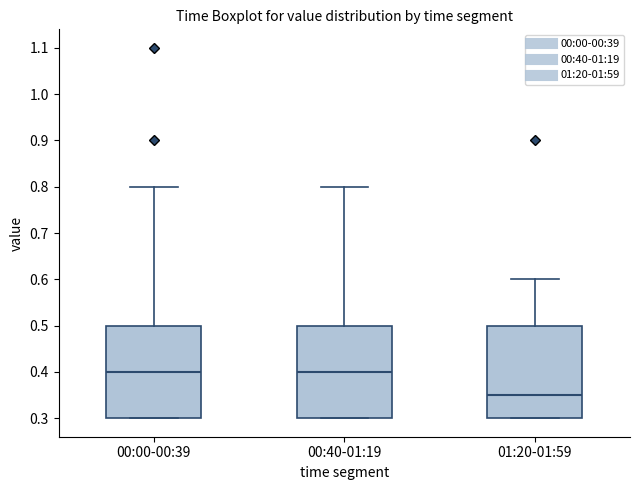

Reading left to right, read every box against the y-axis: the position of its median line, the range the box covers, and the ends of its whiskers. The values are not printed on the chart, so give them approximately, as read against the axis.

00:00-00:39: median 0.40, box 0.30 to 0.50, whiskers 0.30 to 0.80
00:40-01:19: median 0.40, box 0.30 to 0.50, whiskers 0.30 to 0.80
01:20-01:59: median 0.35, box 0.30 to 0.50, whiskers 0.30 to 0.60